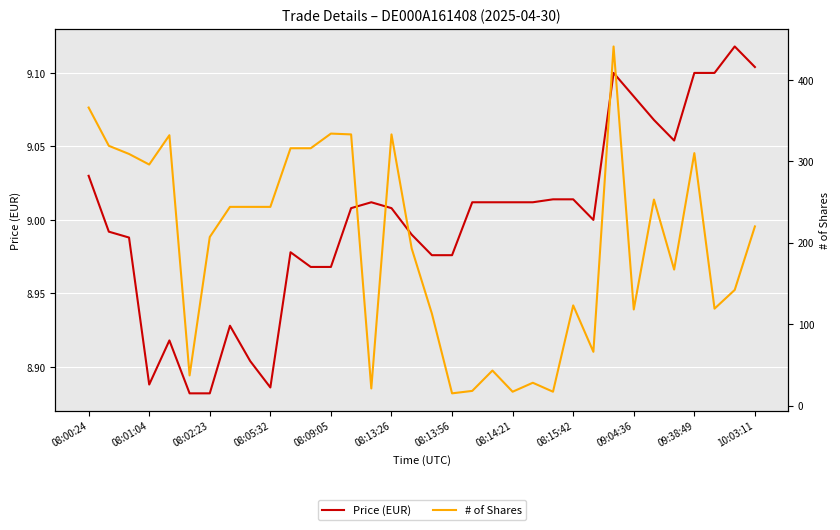

True or false: Price (EUR) has more than 2 points higher than both neighbors.

True